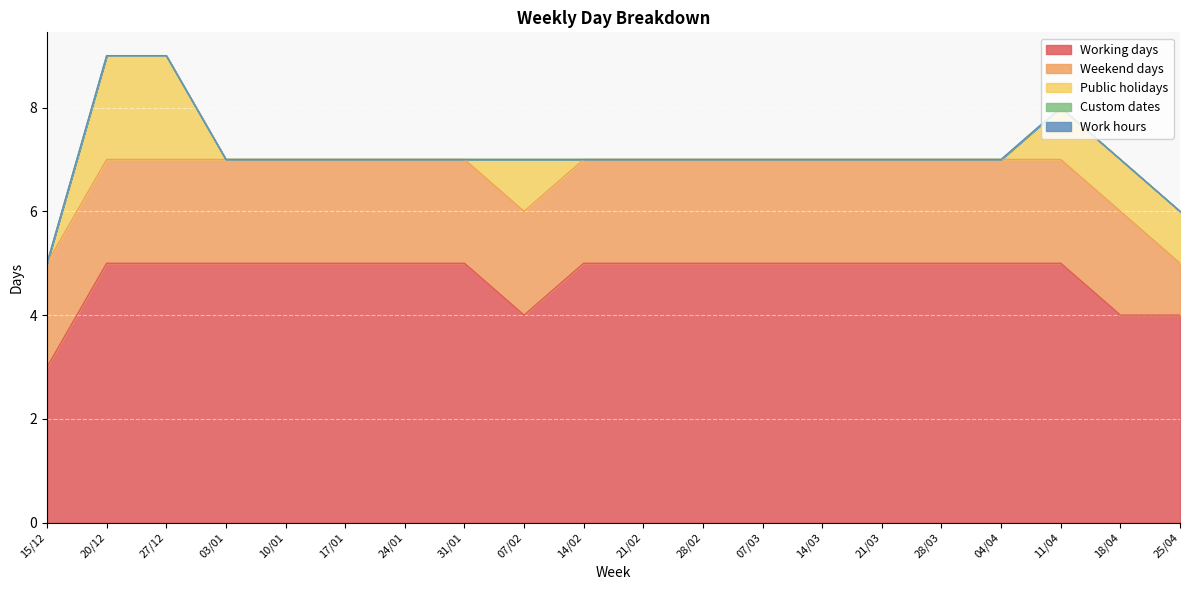

How many lines are shown in the chart?

5